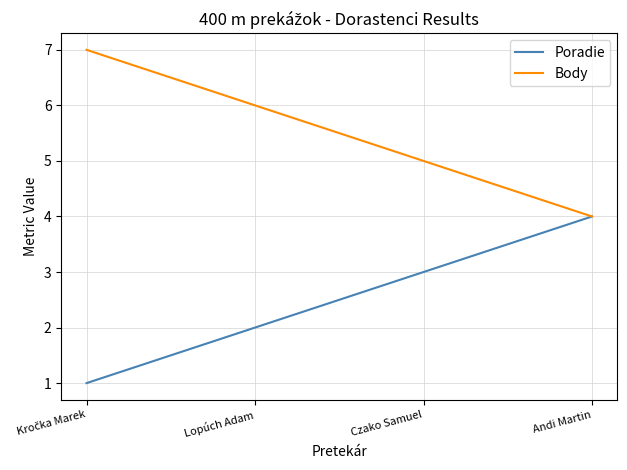

What is the spread (max minus min) of values at Czako Samuel?

2